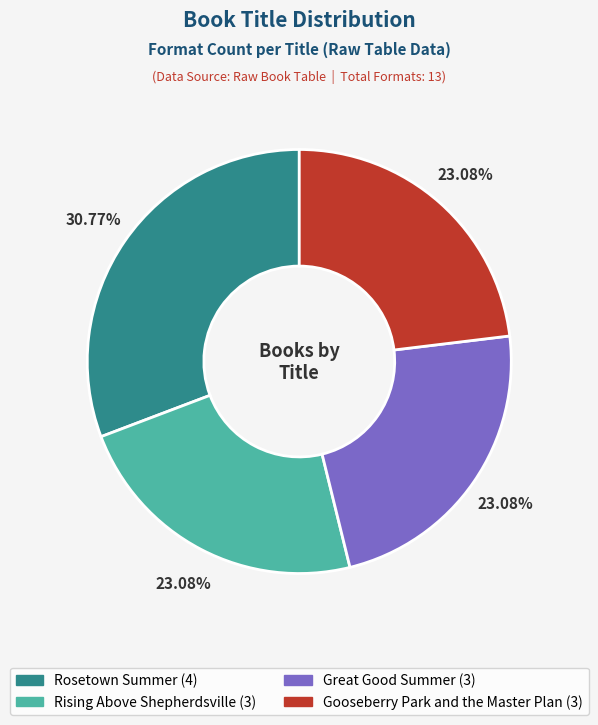

Which category has the biggest portion of the pie?

Rosetown Summer